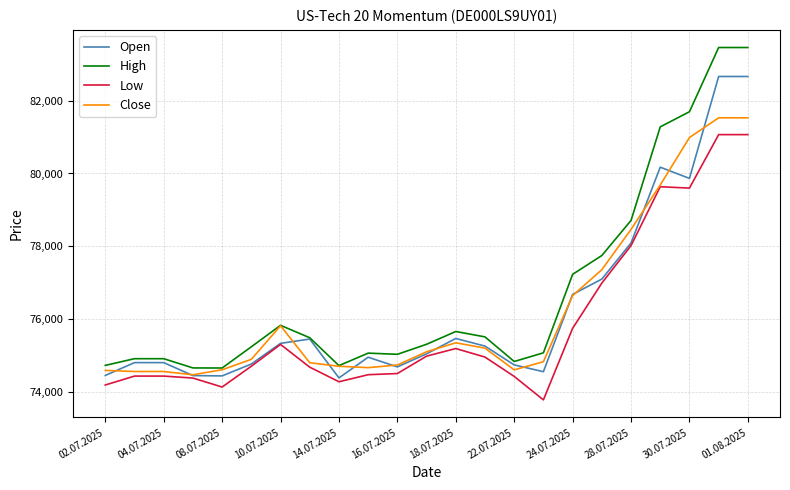

After their last crossing, which series has the higher values: Open or Close?

Open